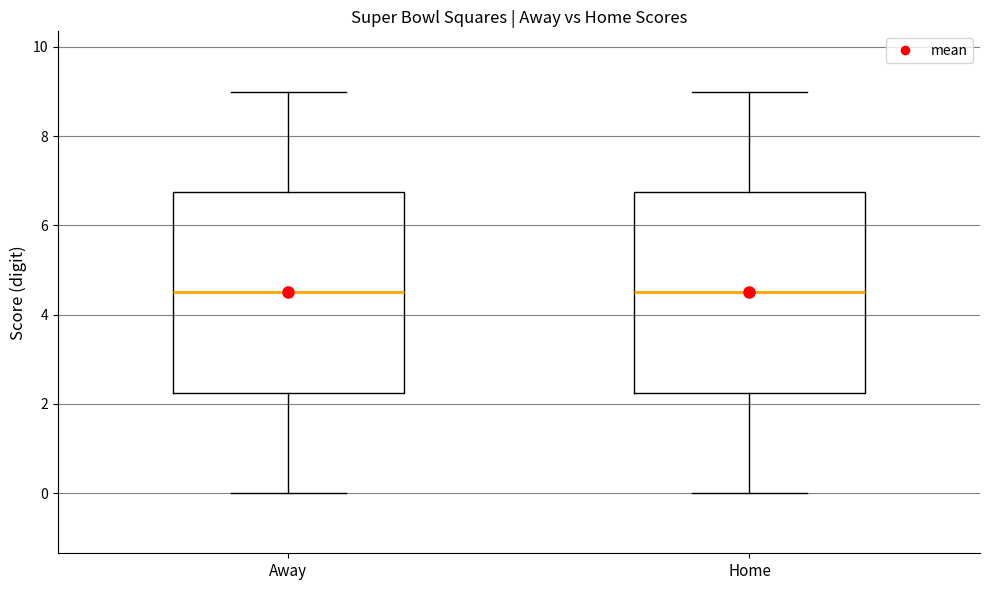

Reading left to right, transcribe this box plot: for each box, give where its median line is, the range the box spans, and where its two whiskers end, as read against the y-axis. The values are not printed on the chart, so give them approximately, as read against the axis.

Away: median 4.6, box 2.2 to 6.8, whiskers 0.0 to 9.0
Home: median 4.6, box 2.2 to 6.8, whiskers 0.0 to 9.0